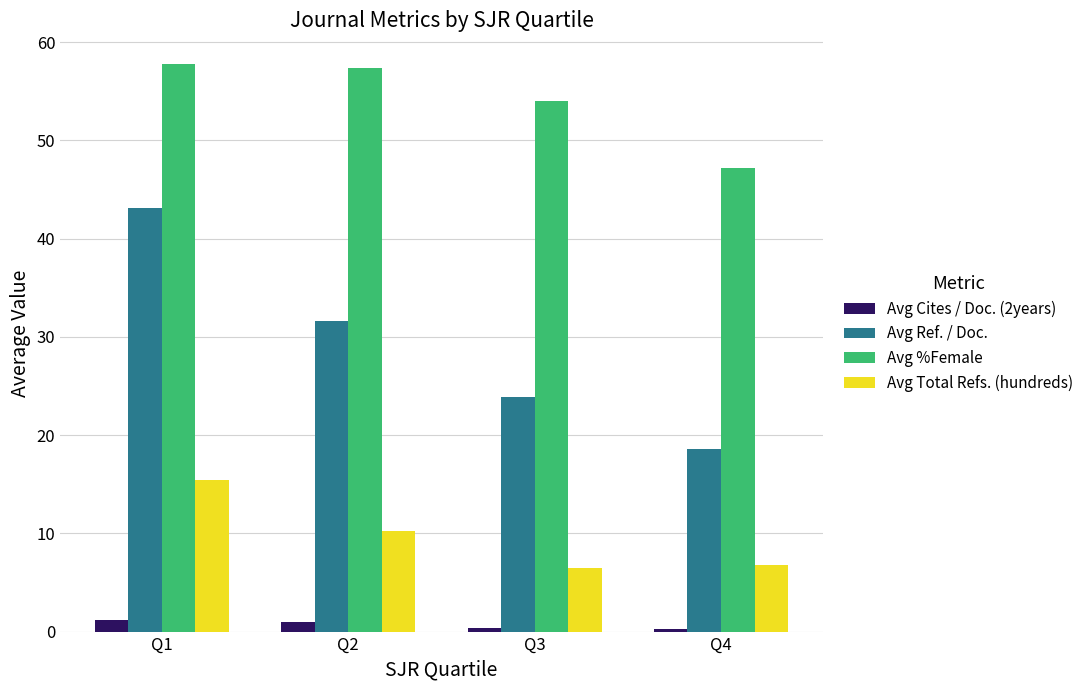

What is the smallest value displayed?

0.2